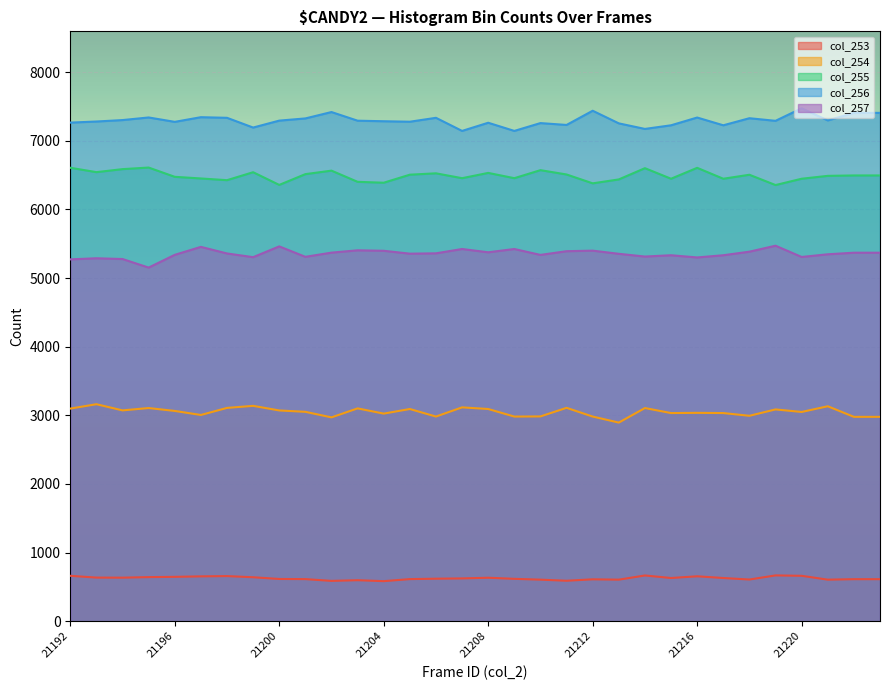

How many values in the col_254 series are below 3064?

16